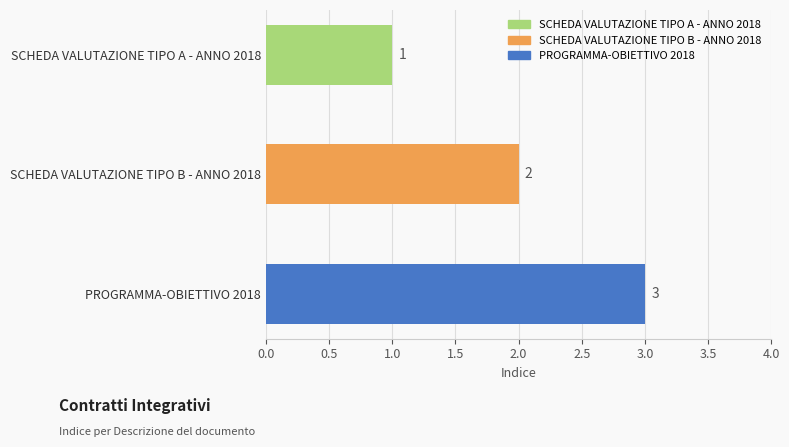

What is the label of the 3rd bar from the left?

PROGRAMMA-OBIETTIVO 2018